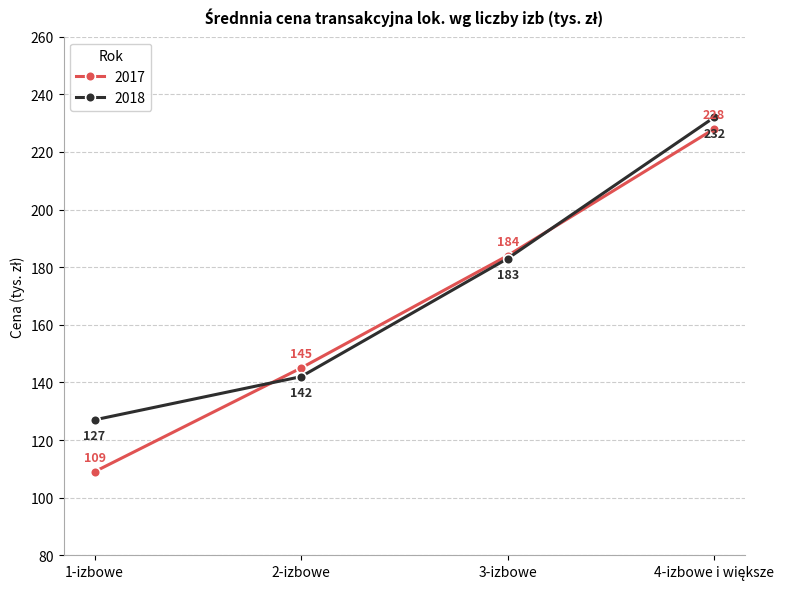

Read the 2018 value at 3-izbowe.

183